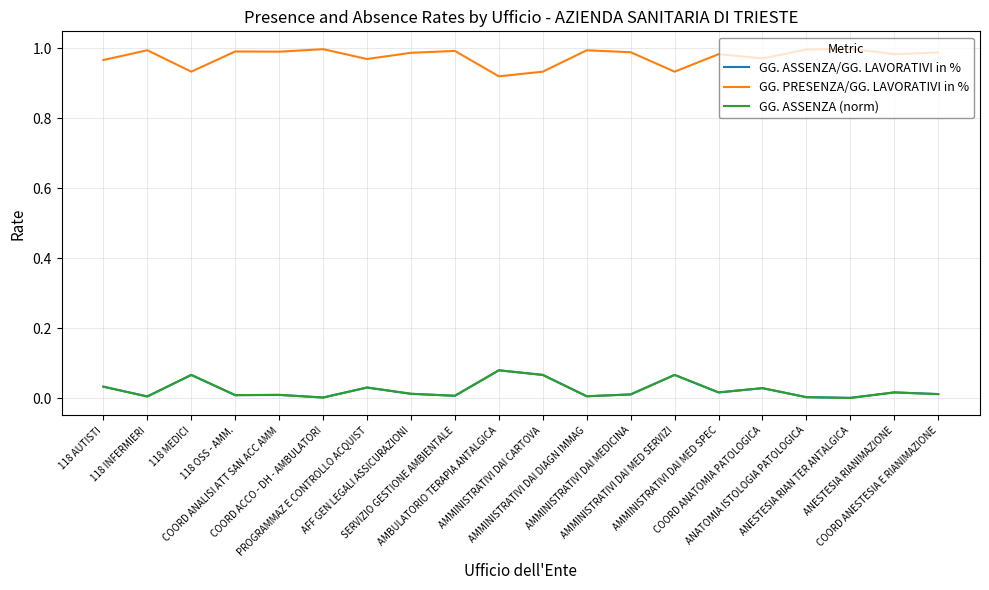

True or false: GG. ASSENZA/GG. LAVORATIVI in % and GG. PRESENZA/GG. LAVORATIVI in % cross at least once.

False